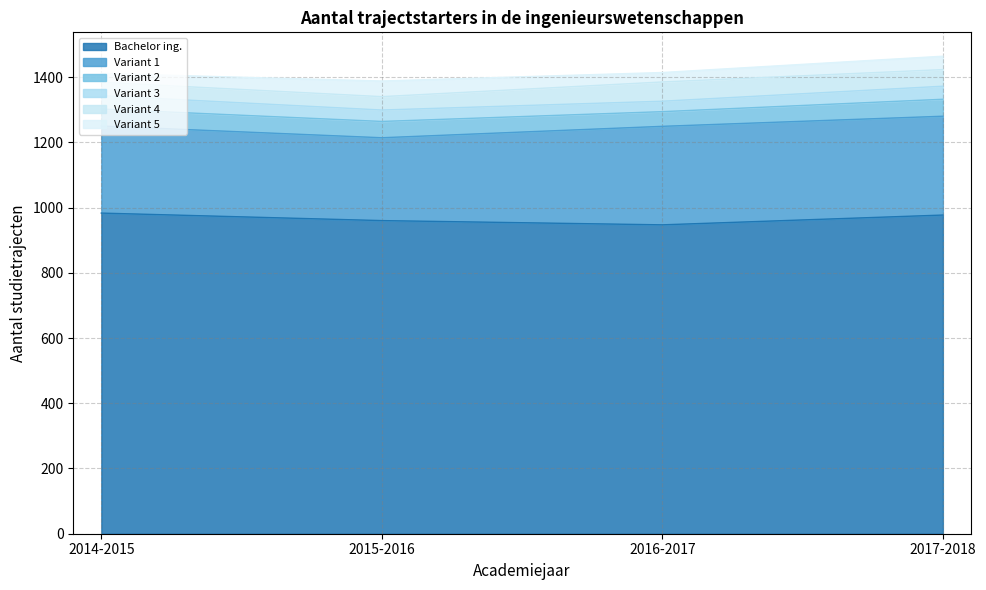

Between 2016-2017 and 2017-2018, which series saw the biggest shift?

Bachelor in de ingenieurswetenschappen